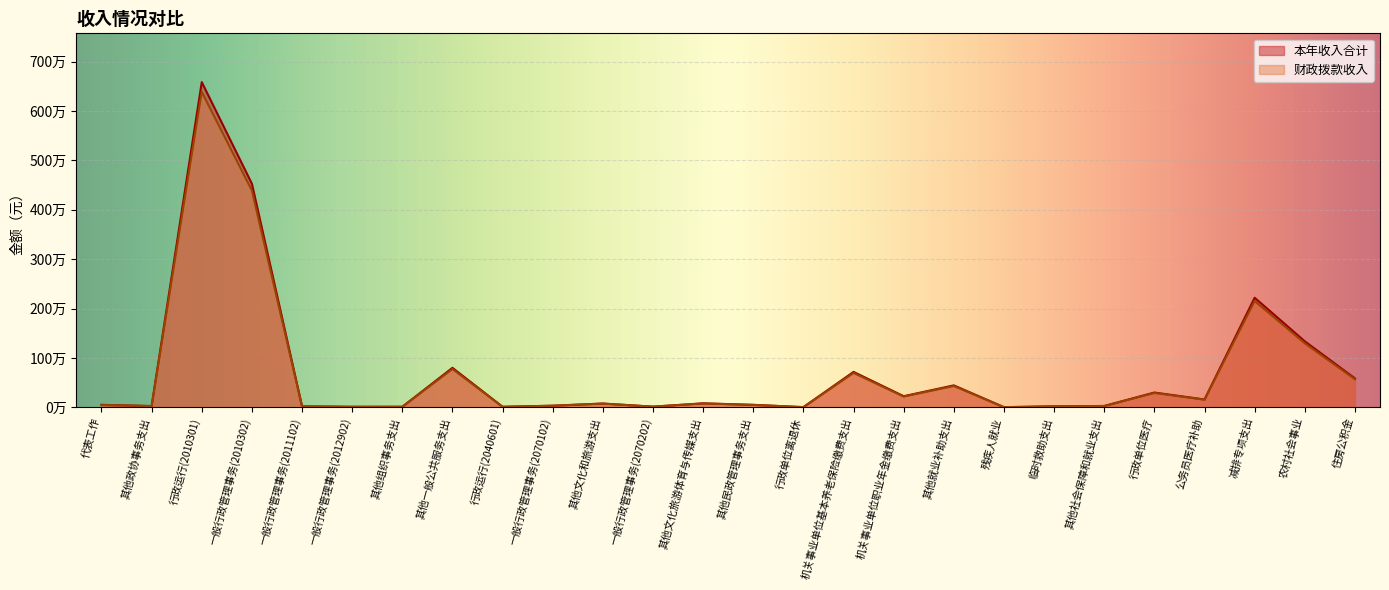

Reading right to left, what are all the values shown in this chart?

本年收入合计: 住房公积金=584667.0	农村社会事业=1336238.1	减排专项支出=2218969.2	公务员医疗补助=158296.7	行政单位医疗=298774.8	其他社会保障和就业支出=26546.3	临时救助支出=19594.0	残疾人就业=2168.7	其他就业补助支出=443785.3	机关事业单位职业年金缴费支出=224506.0	机关事业单位基本养老保险缴费支出=716988.9	行政单位离退休=3127.0	其他民政管理事务支出=49600.0	其他文化旅游体育与传媒支出=79989.5	一般行政管理事务(2070202)=13000.0	其他文化和旅游支出=76336.2	一般行政管理事务(2070102)=32044.9	行政运行(2040601)=10000.0	其他一般公共服务支出=799210.3	其他组织事务支出=10560.0	一般行政管理事务(2012902)=9994.5	一般行政管理事务(2011102)=19080.0	一般行政管理事务(2010302)=4527447.5	行政运行(2010301)=6586445.7	其他政协事务支出=24987.5	代表工作=49484.9
财政拨款收入: 住房公积金=567127.0	农村社会事业=1296151.0	减排专项支出=2152400.1	公务员医疗补助=153547.8	行政单位医疗=289811.5	其他社会保障和就业支出=25749.9	临时救助支出=19006.2	残疾人就业=2103.7	其他就业补助支出=430471.7	机关事业单位职业年金缴费支出=217770.8	机关事业单位基本养老保险缴费支出=695479.2	行政单位离退休=3033.2	其他民政管理事务支出=48112.0	其他文化旅游体育与传媒支出=77589.8	一般行政管理事务(2070202)=12610.0	其他文化和旅游支出=74046.1	一般行政管理事务(2070102)=31083.6	行政运行(2040601)=9700.0	其他一般公共服务支出=775234.0	其他组织事务支出=10243.2	一般行政管理事务(2012902)=9694.7	一般行政管理事务(2011102)=18507.6	一般行政管理事务(2010302)=4391624.1	行政运行(2010301)=6388852.3	其他政协事务支出=24237.9	代表工作=48000.4